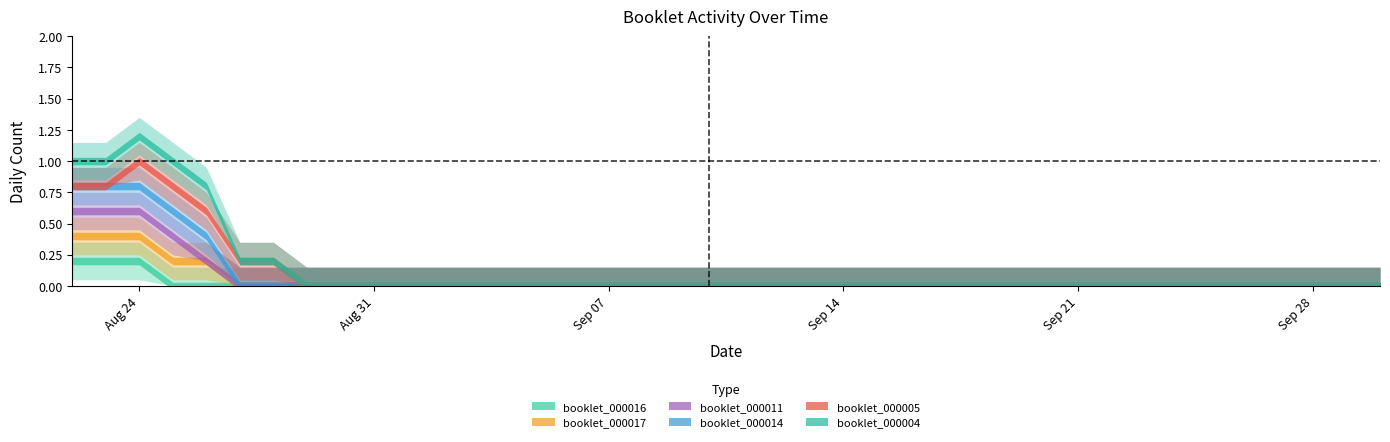

What is the difference between the maximum and second lowest values in the booklets_065287_000004 series?

1